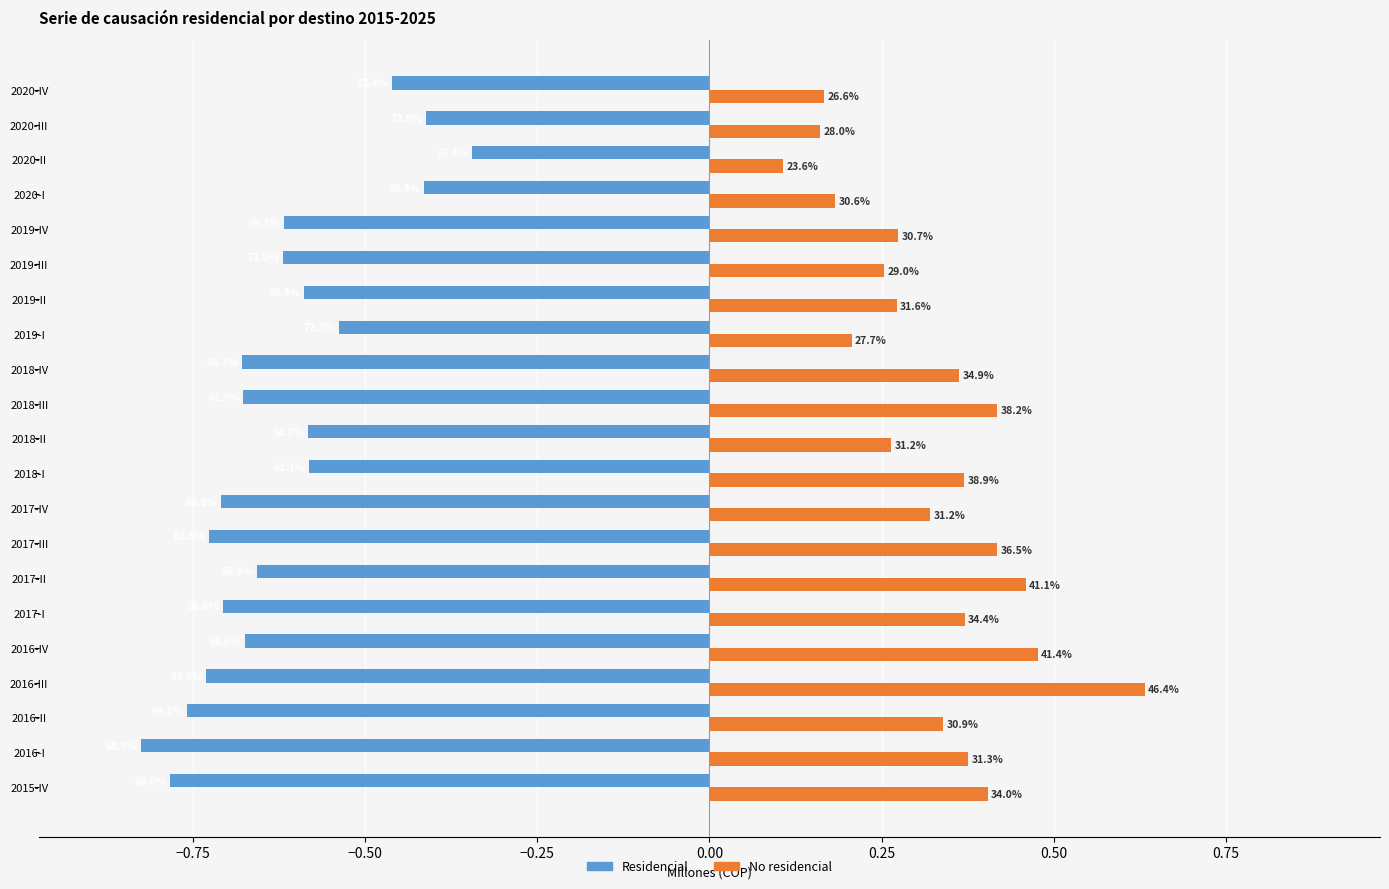

Reading left to right, what are all the values shown in this chart?

Residencial: -0.8	-0.8	-0.8	-0.7	-0.7	-0.7	-0.7	-0.7	-0.7	-0.6	-0.6	-0.7	-0.7	-0.5	-0.6	-0.6	-0.6	-0.4	-0.3	-0.4	-0.5
No residencial: 0.4	0.4	0.3	0.6	0.5	0.4	0.5	0.4	0.3	0.4	0.3	0.4	0.4	0.2	0.3	0.3	0.3	0.2	0.1	0.2	0.2